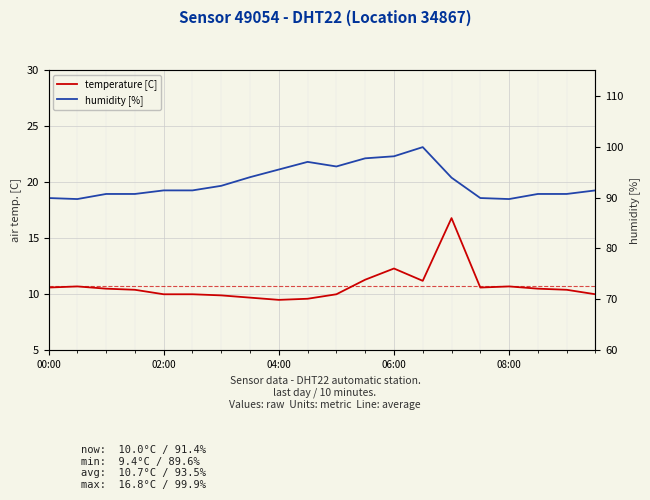

True or false: humidity [%] and temperature [C] intersect in this chart.

False